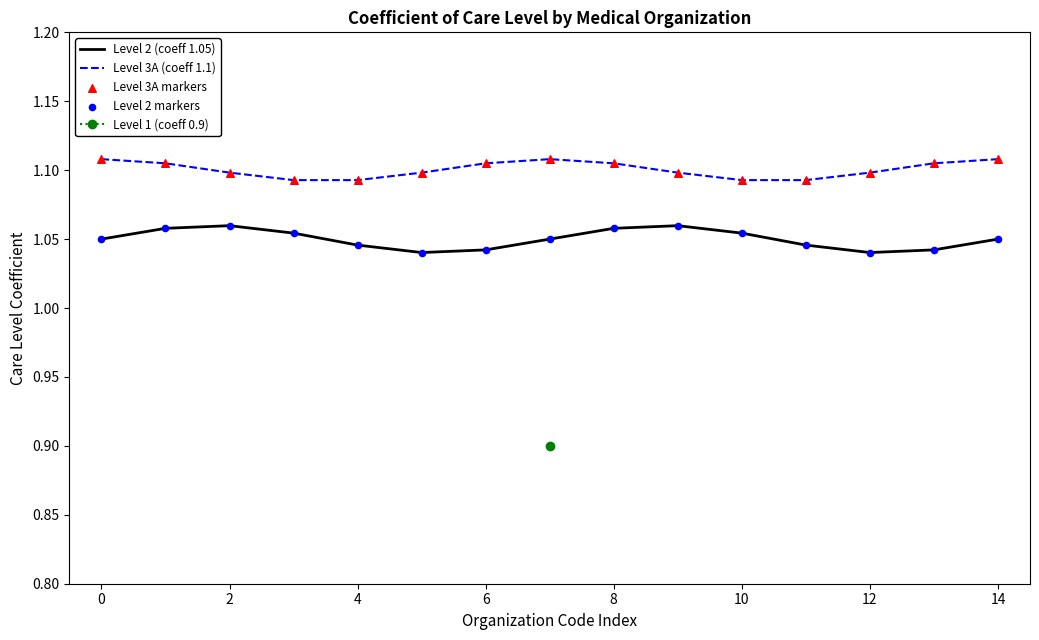

At how many categories does at least one series exceed 1?

15